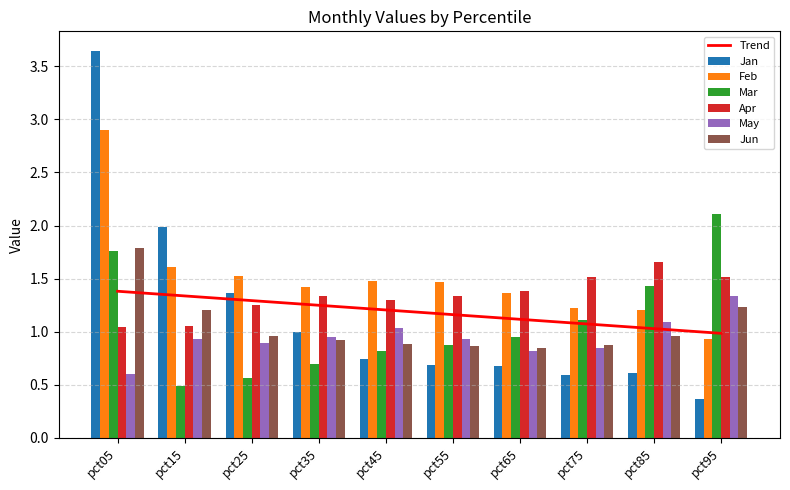

The Jan series shows 0.5 at pct55. True or false?

False